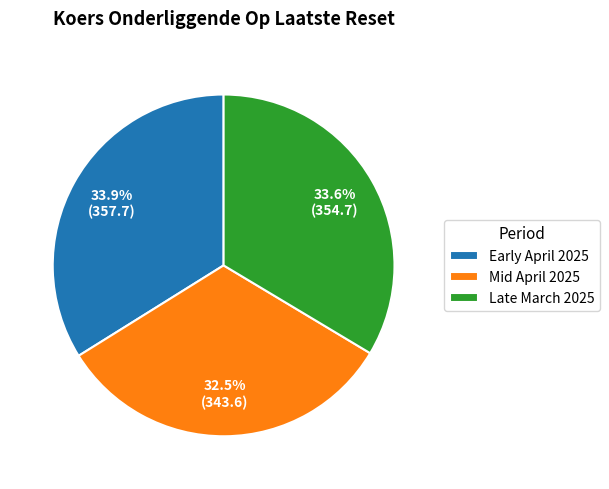

How many slices are in this pie chart?

3